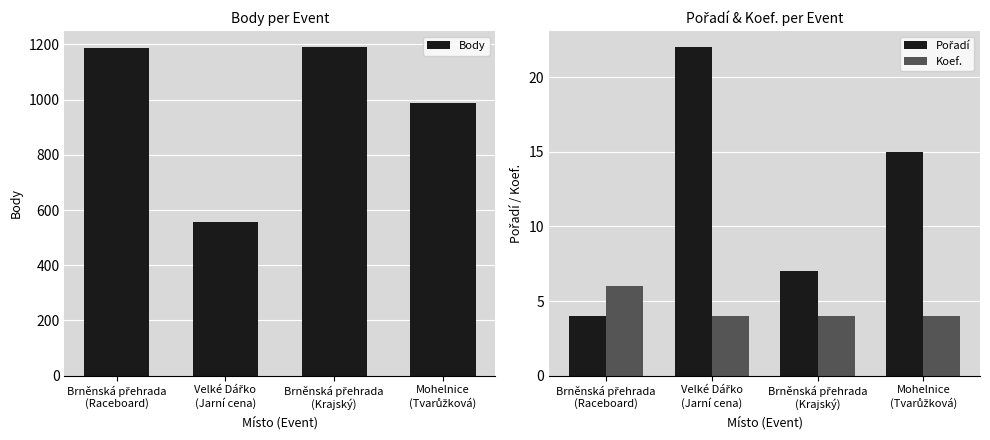

How many Koef. values are between 4 and 6?

4